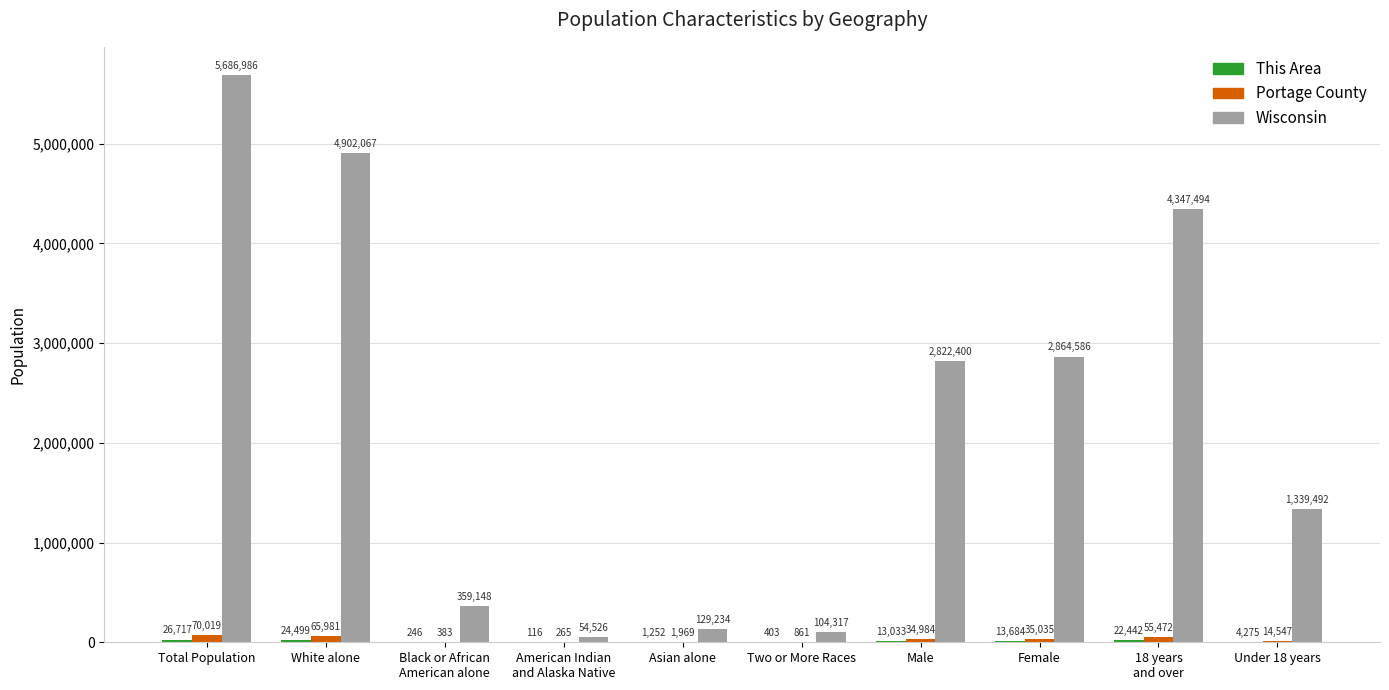

Are the bars horizontal?

No